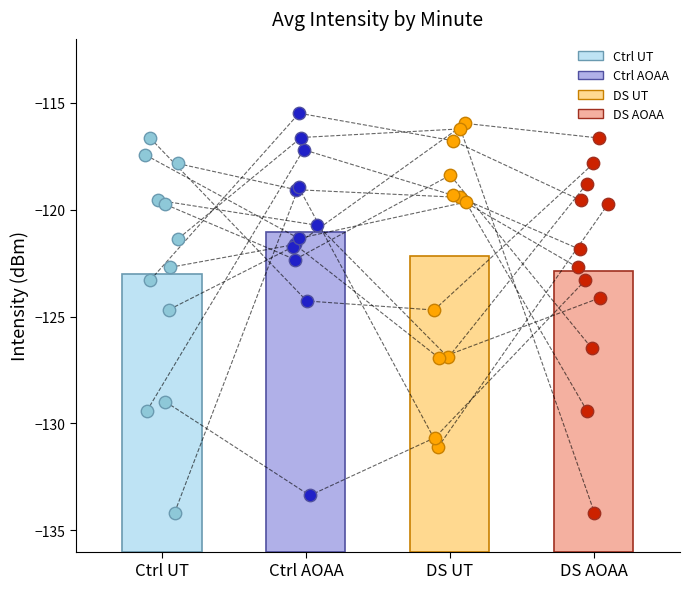

Is the value of Ctrl UT at 6 greater than the value of Ctrl AOAA at 5?

No